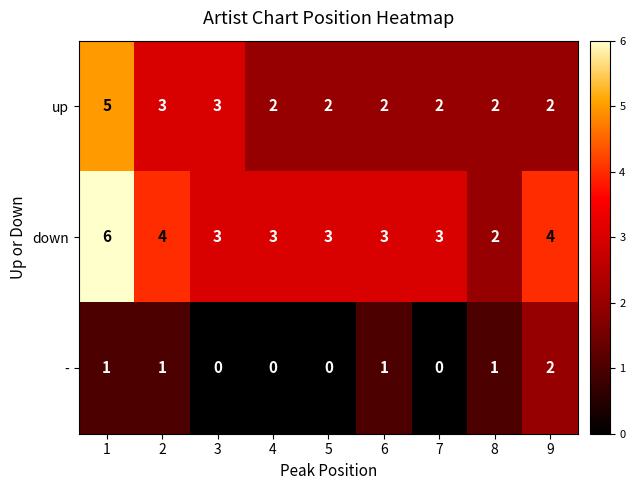

The - series shows 1 at 8. True or false?

True